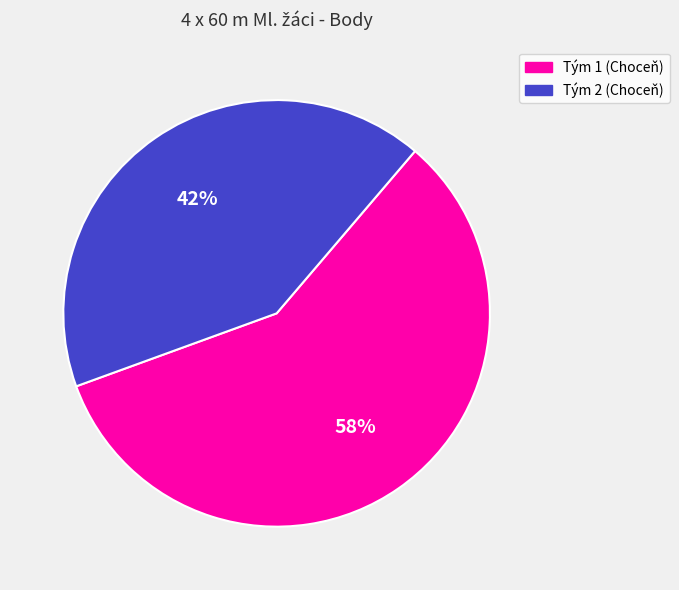

How many segments does this pie chart have?

2